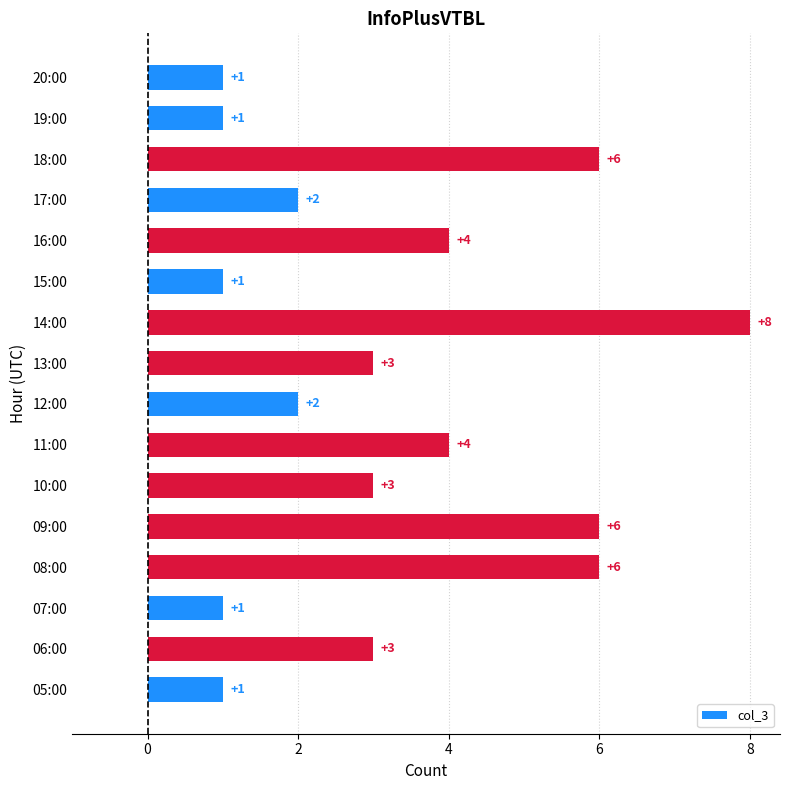

What value does the data have at 13:00?

3